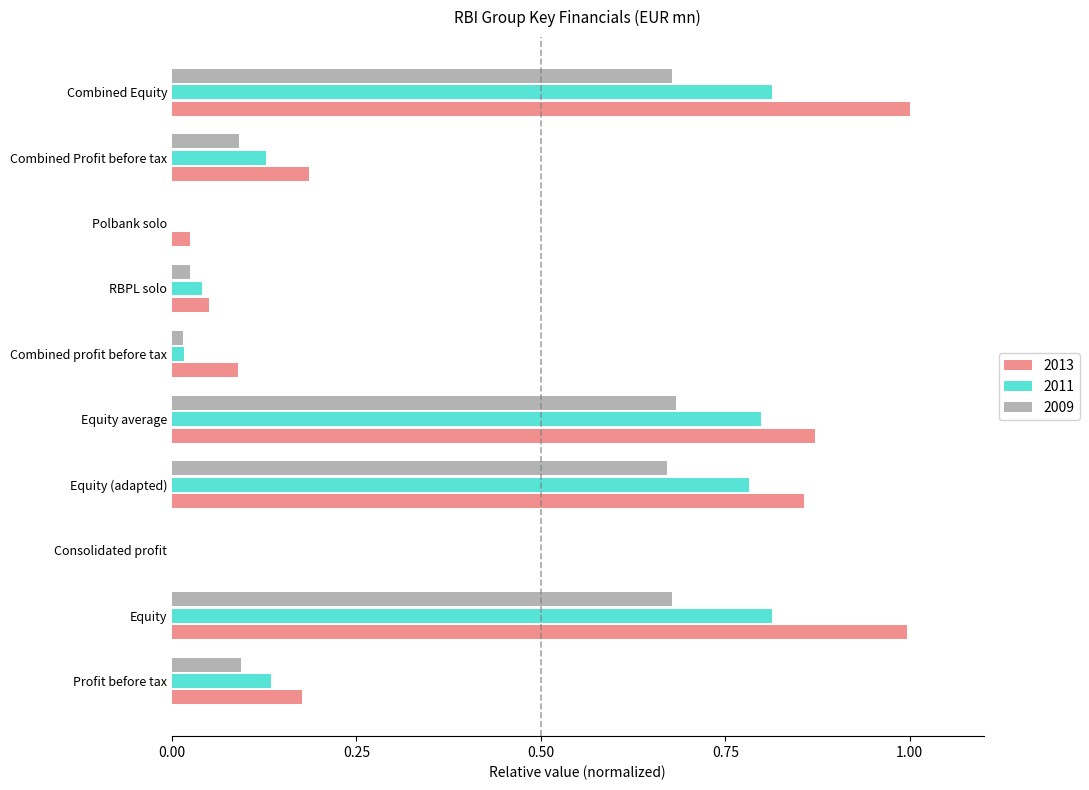

What are all the series names shown in the legend?

2013, 2011, 2009